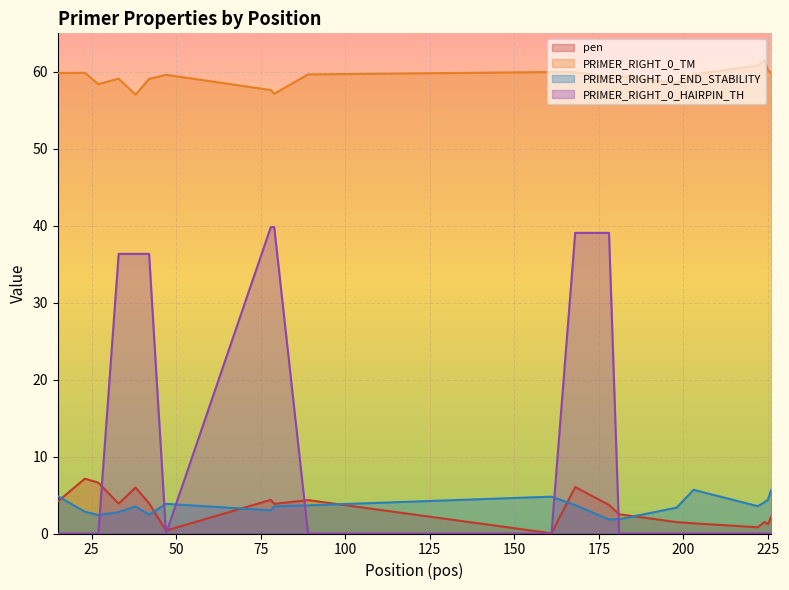

True or false: PRIMER_RIGHT_0_HAIRPIN_TH and PRIMER_RIGHT_0_TM cross at least once.

False